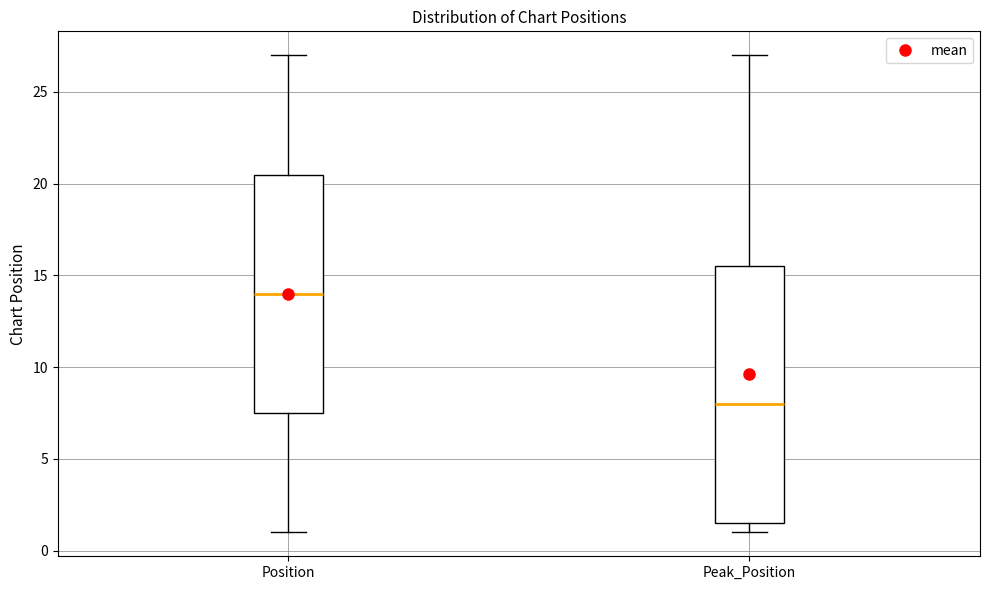

Where is the upper edge of the box for Peak_Position on the y-axis? The values are not printed on the chart, so give them approximately, as read against the axis.

15.5